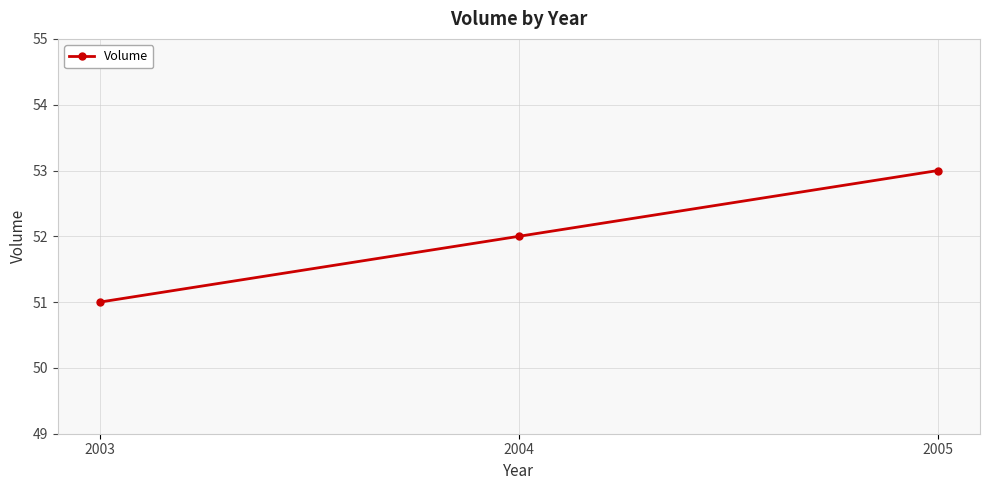

Reading left to right, extract all data points from this chart.

2003=51	2004=52	2005=53